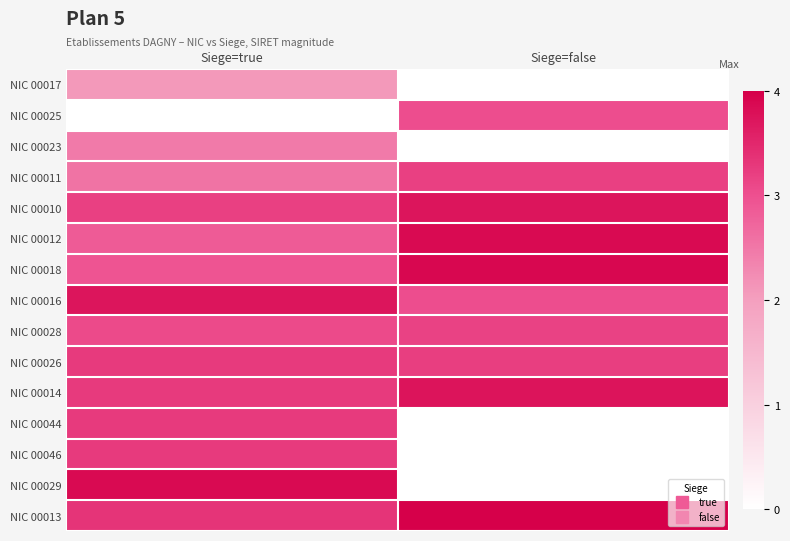

Reading right to left, list all the values displayed in this chart.

NIC 00017: Siege=false=0.0	Siege=true=2.1
NIC 00025: Siege=false=3.0	Siege=true=0.0
NIC 00023: Siege=false=0.0	Siege=true=2.5
NIC 00011: Siege=false=3.2	Siege=true=2.6
NIC 00010: Siege=false=3.7	Siege=true=3.2
NIC 00012: Siege=false=3.9	Siege=true=2.8
NIC 00018: Siege=false=3.9	Siege=true=3.0
NIC 00016: Siege=false=3.0	Siege=true=3.7
NIC 00028: Siege=false=3.2	Siege=true=3.1
NIC 00026: Siege=false=3.2	Siege=true=3.3
NIC 00014: Siege=false=3.7	Siege=true=3.3
NIC 00044: Siege=false=0.0	Siege=true=3.3
NIC 00046: Siege=false=0.0	Siege=true=3.3
NIC 00029: Siege=false=0.0	Siege=true=3.9
NIC 00013: Siege=false=4.0	Siege=true=3.3